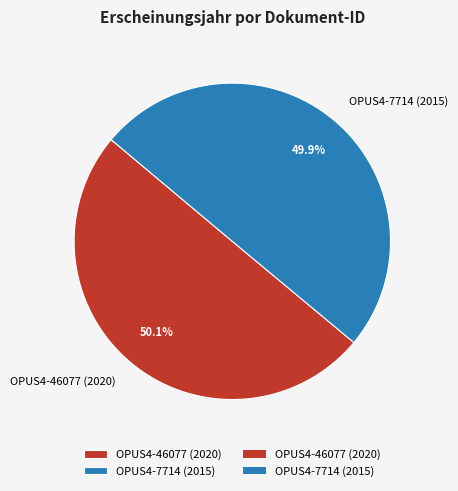

What is the ratio of the value at OPUS4-46077 (2020) to the value at OPUS4-7714 (2015)?

1.0